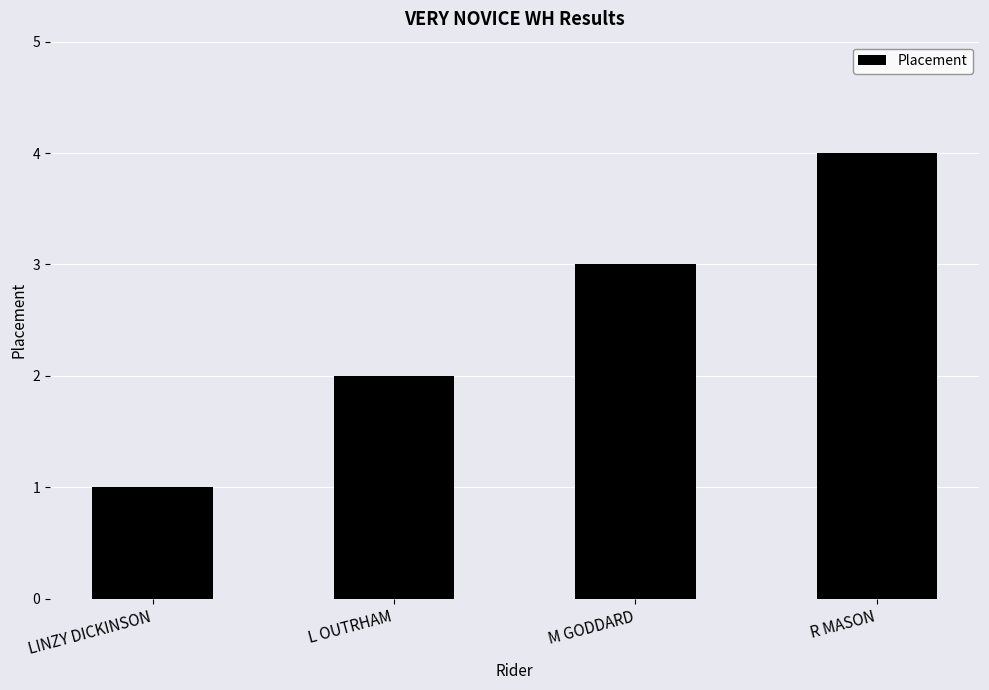

List the labels in order of value, smallest first.

LINZY DICKINSON, L OUTRHAM, M GODDARD, R MASON